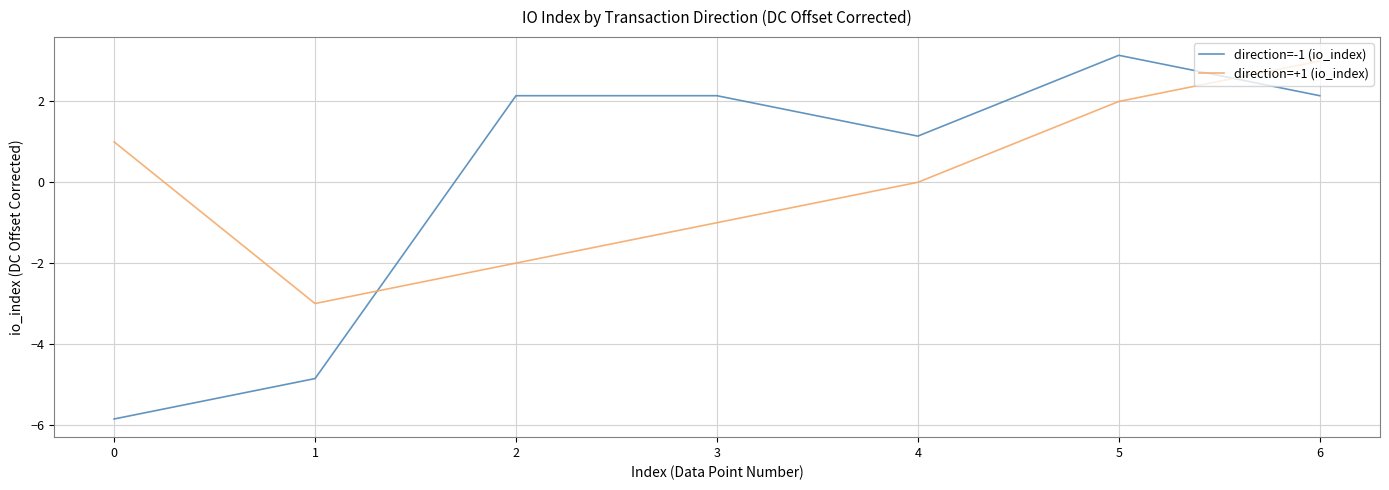

What is the difference between the direction=+1 (io_index) values at 0 and 3?

2.0